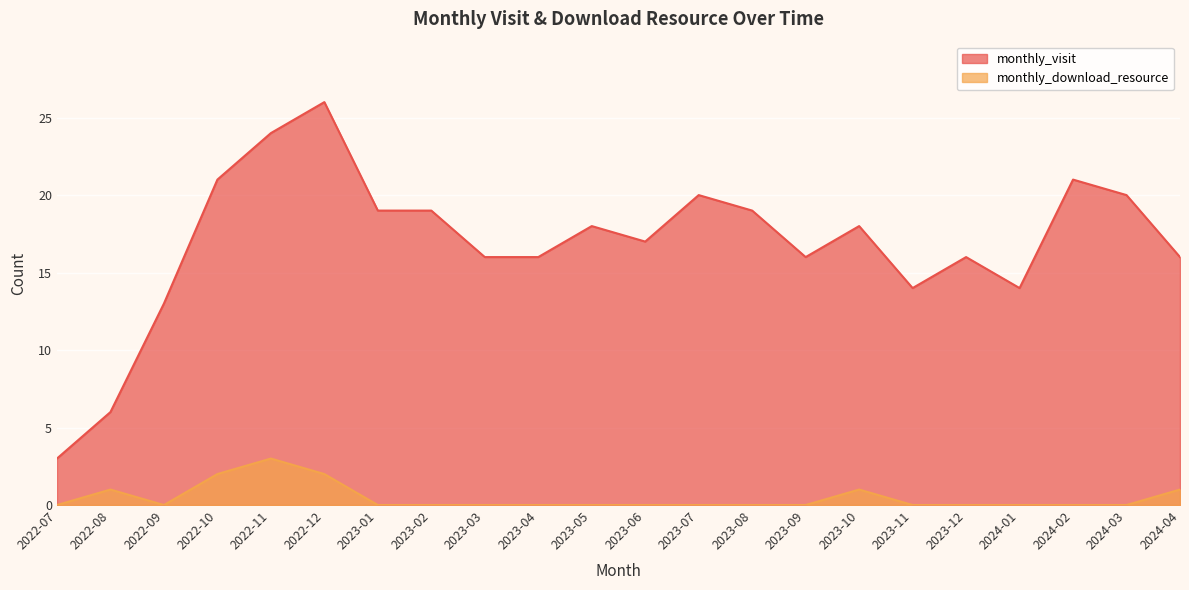

Where is the first local minimum for monthly_download_resource?

2022-09